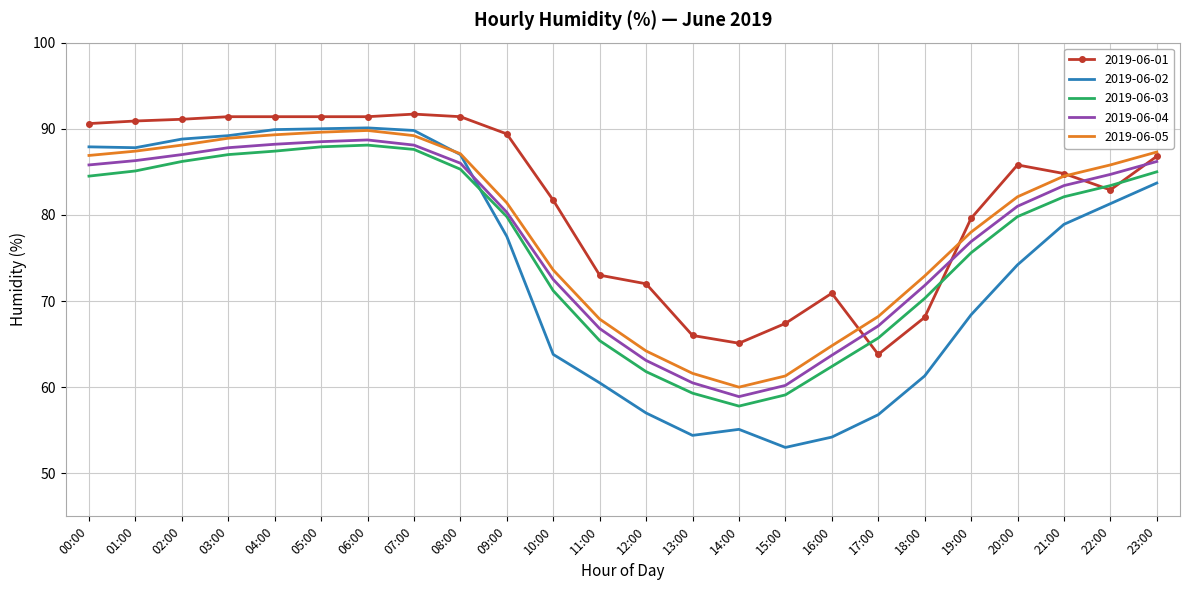

What is the difference between the maximum and second lowest values in the 2019-06-02 series?

35.9